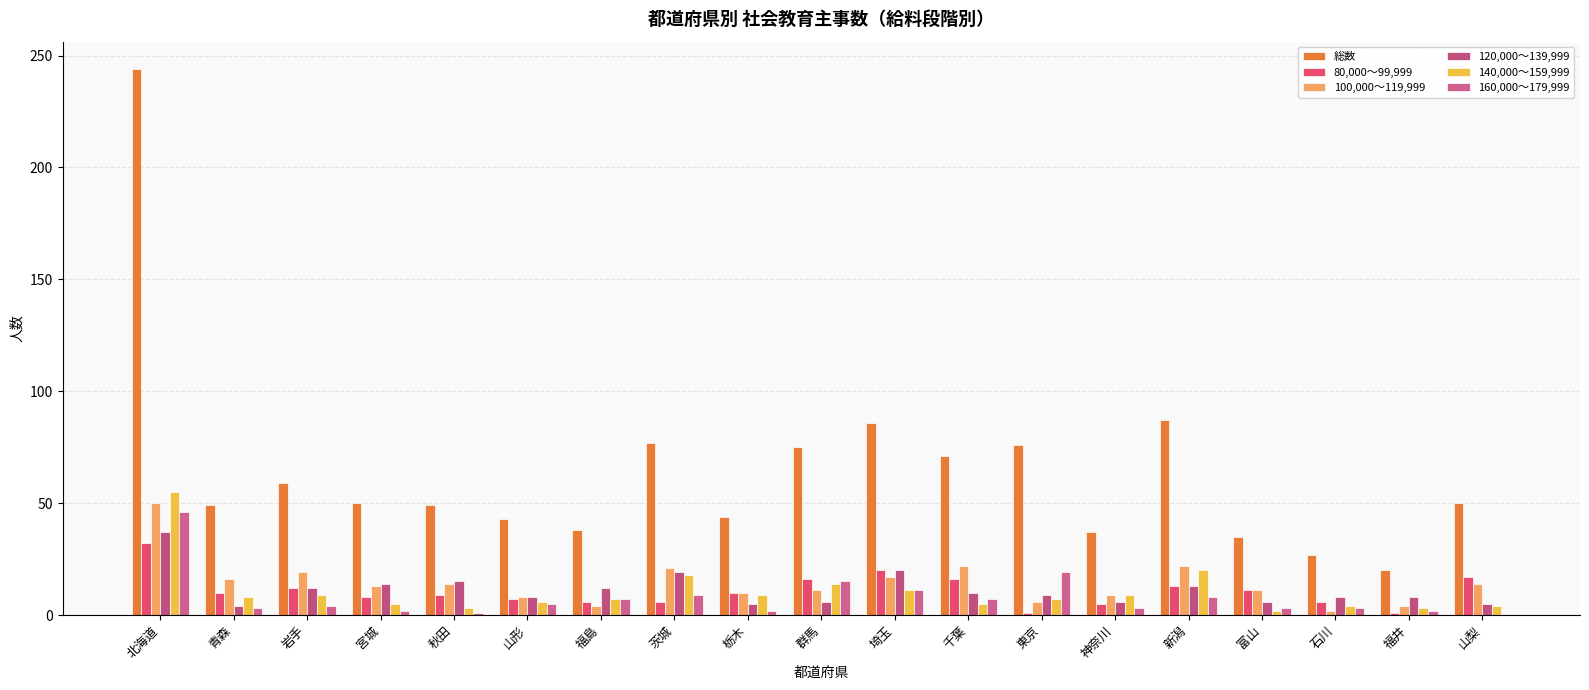

What is the lowest value of the 140,000～159,999 series?

2